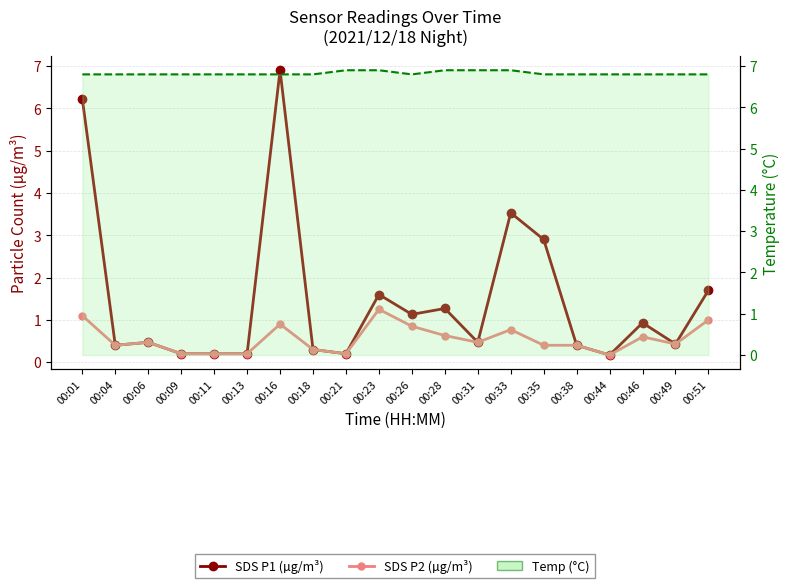

What is the spread (max minus min) of values at 00:23?

0.4